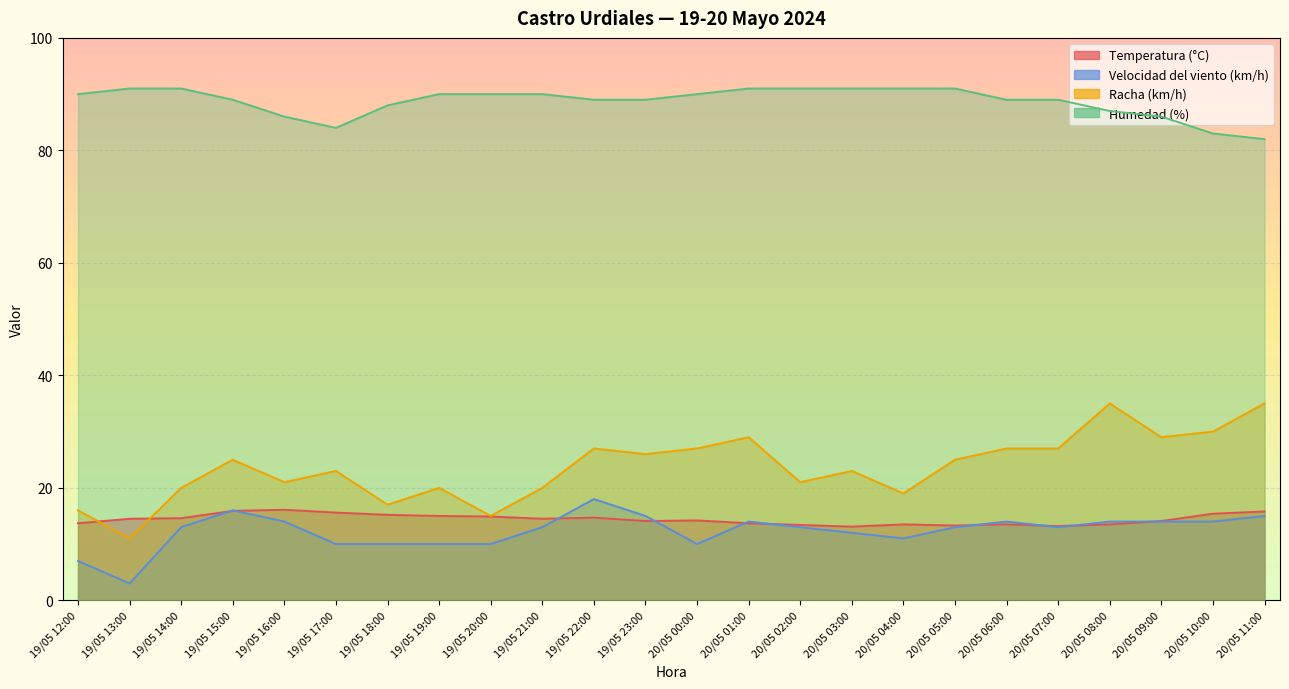

Which label corresponds to the smallest value in the chart?

19/05 13:00